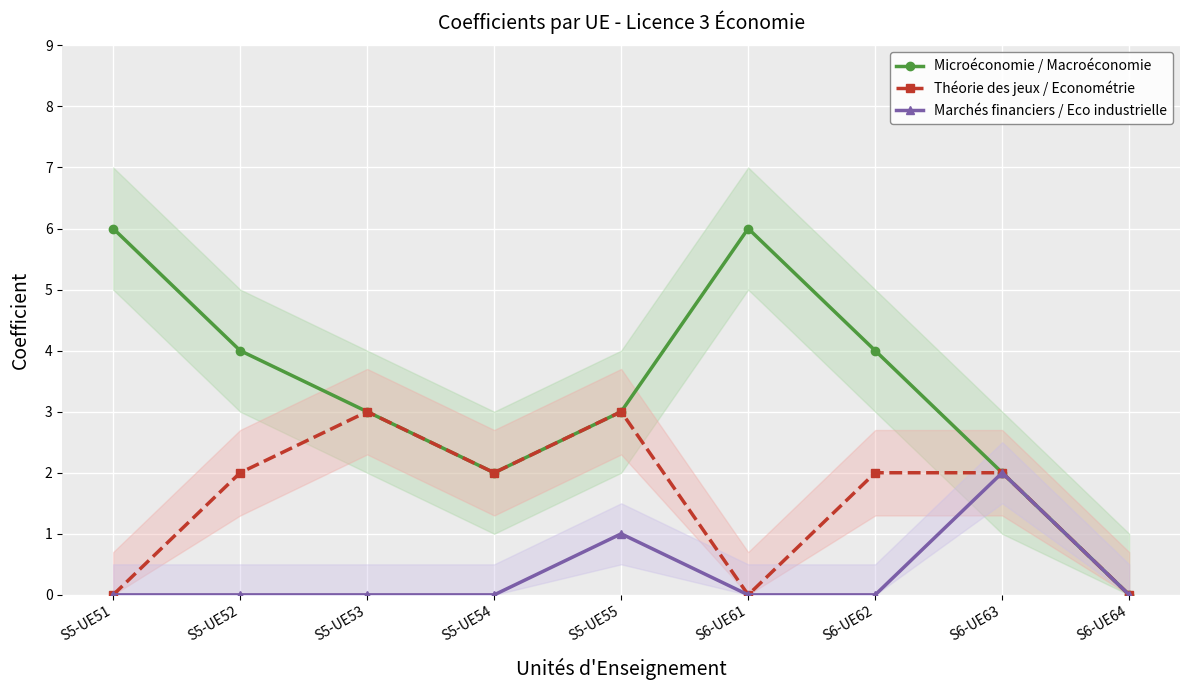

True or false: Théorie des jeux / Econométrie has a value of 2 at S6-UE62.

True